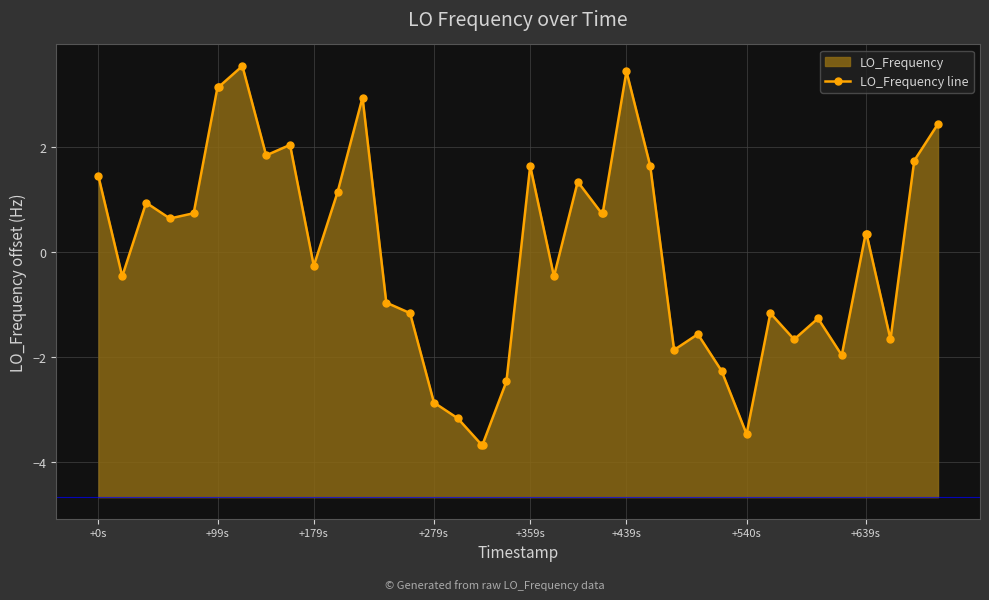

What is the maximum value shown in the chart?

3.5